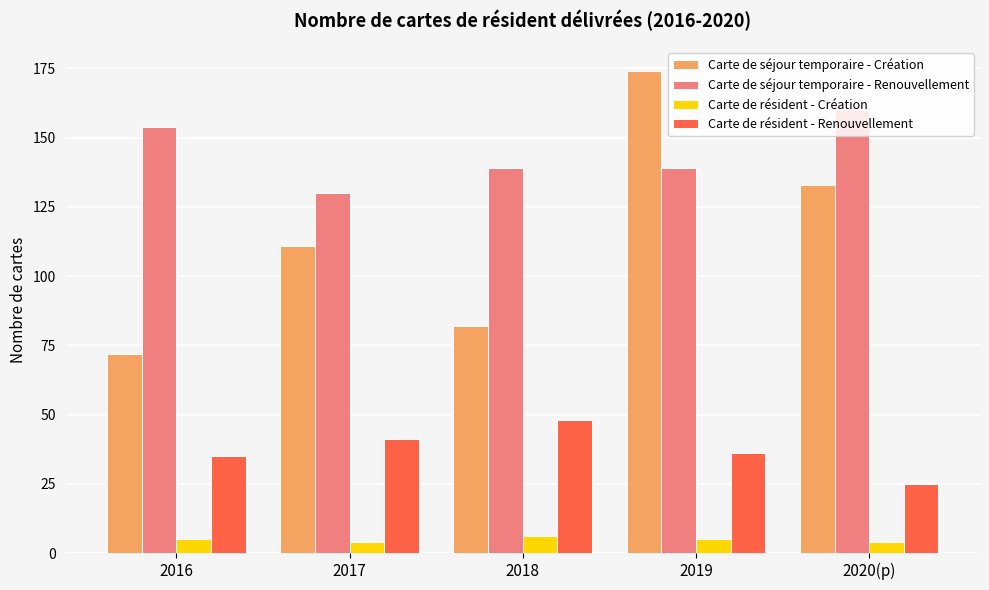

Reading right to left, what are all the values shown in this chart?

Carte de séjour temporaire - Création: 2020(p)=133	2019=174	2018=82	2017=111	2016=72
Carte de séjour temporaire - Renouvellement: 2020(p)=160	2019=139	2018=139	2017=130	2016=154
Carte de résident - Création: 2020(p)=4	2019=5	2018=6	2017=4	2016=5
Carte de résident - Renouvellement: 2020(p)=25	2019=36	2018=48	2017=41	2016=35